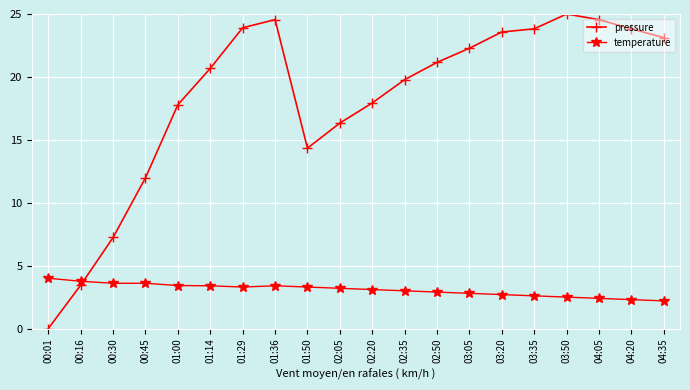

At which category does pressure reach its first local peak?

01:36